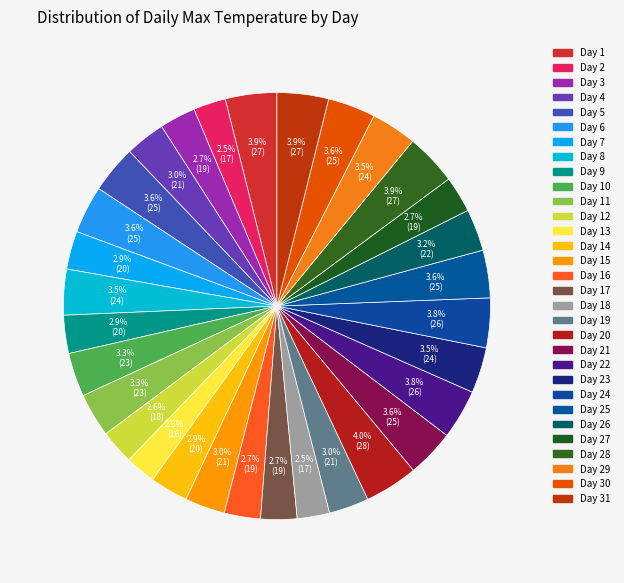

Count the number of slices in the pie.

31